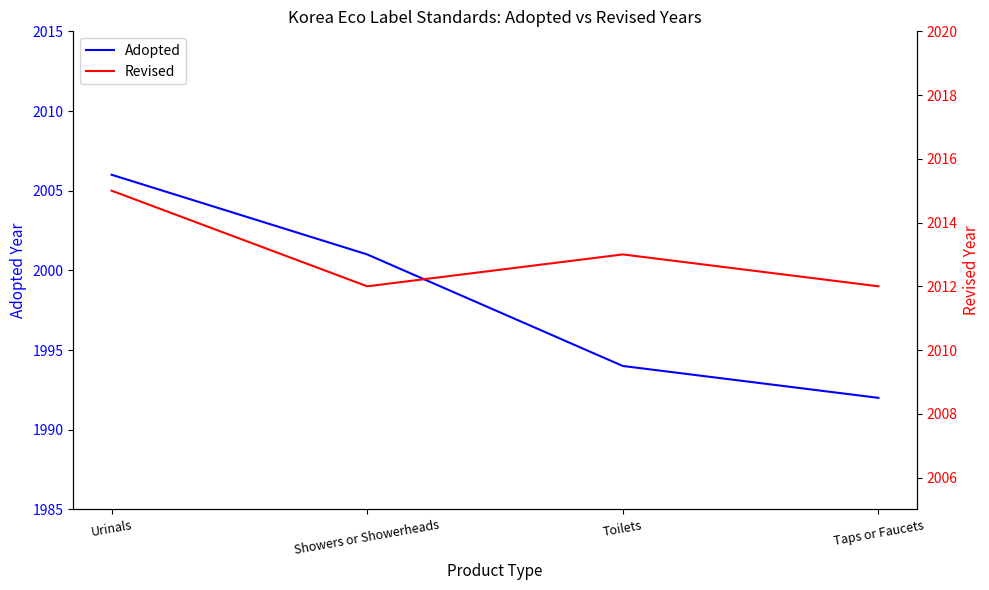

Which category has the lowest value in the Revised series?

Showers or Showerheads